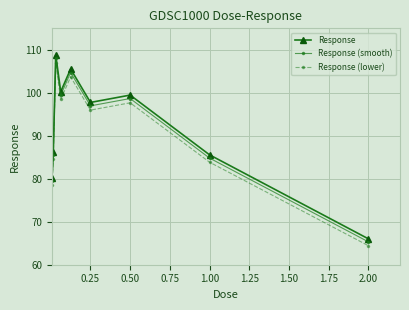

At how many categories does at least one series exceed 89?

5